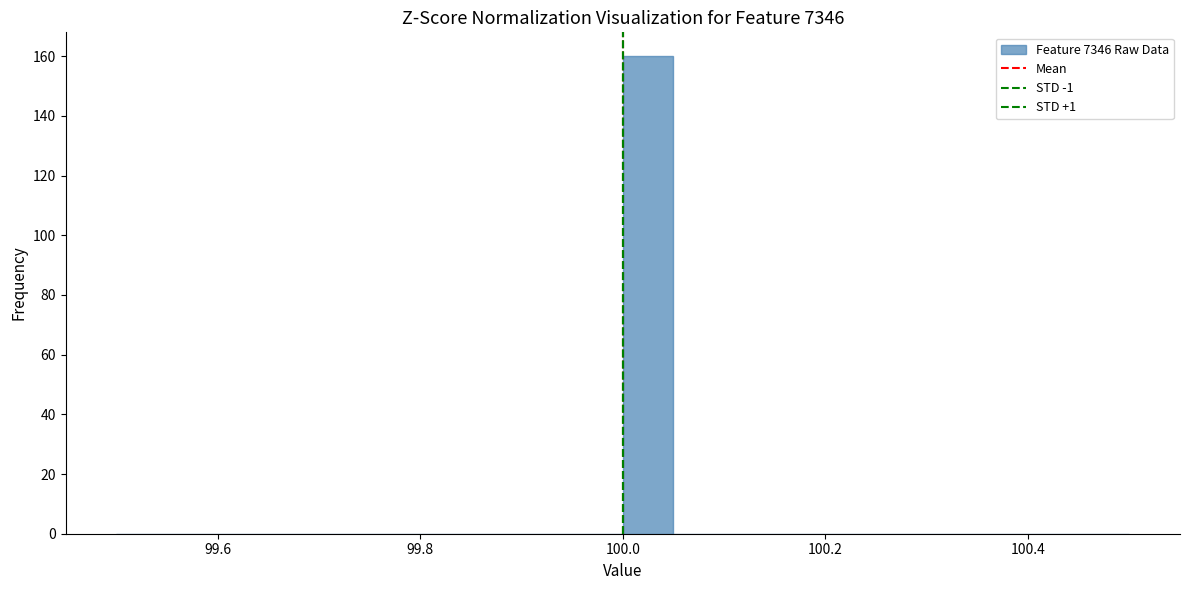

Around what value on the x-axis is the tallest bar? Give the approximate position of its centre, as read against the axis.

100.02